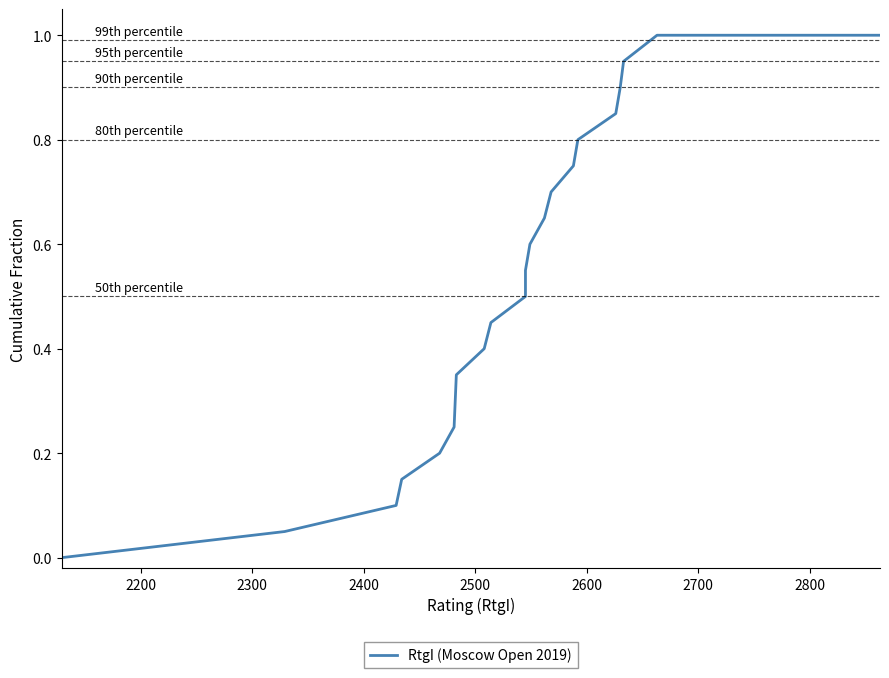

How many data points are above 0?

21